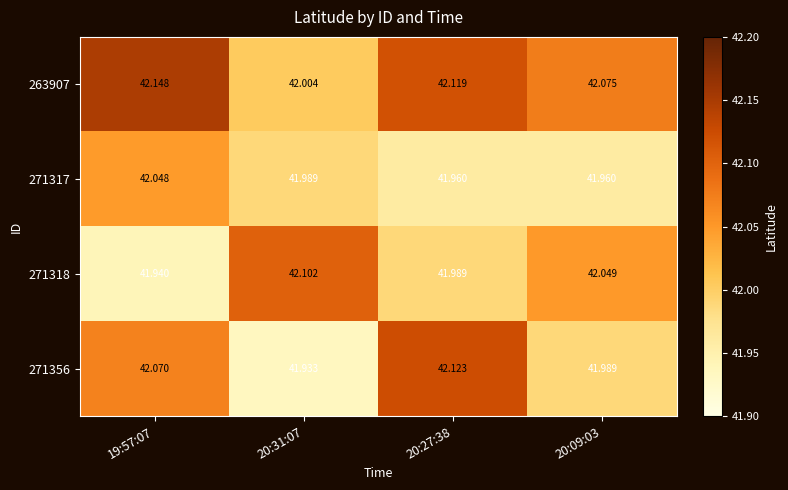

Is the value of 263907 at 19:57:07 greater than the value of 271356 at 20:09:03?

Yes